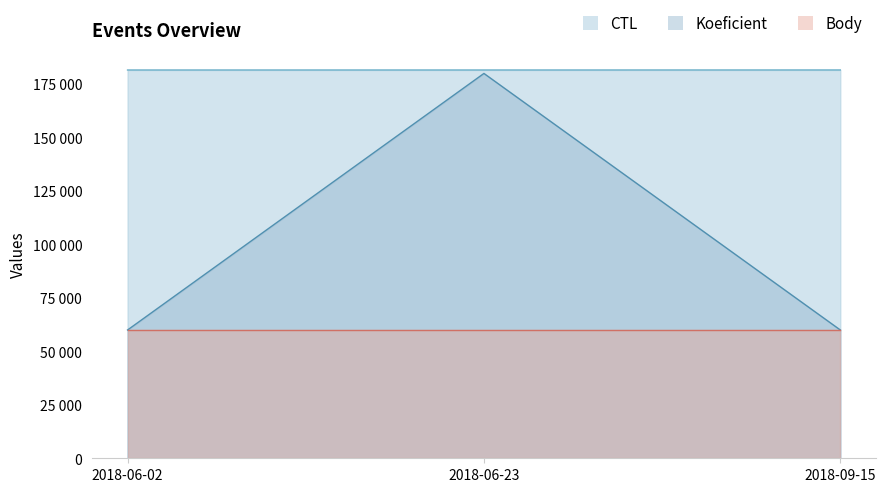

What is the label of the 2nd point from the left?

2018-06-23